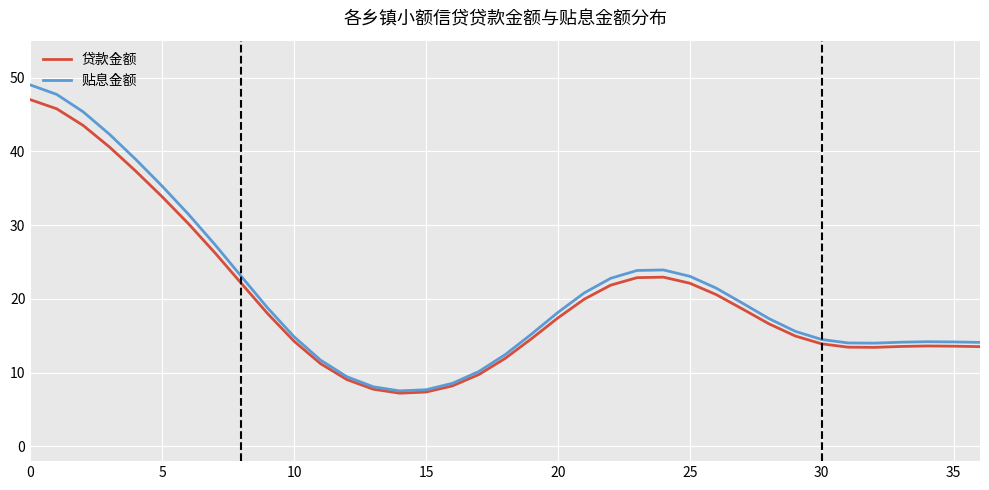

What is the highest value of the 贷款金额 series?

47.0